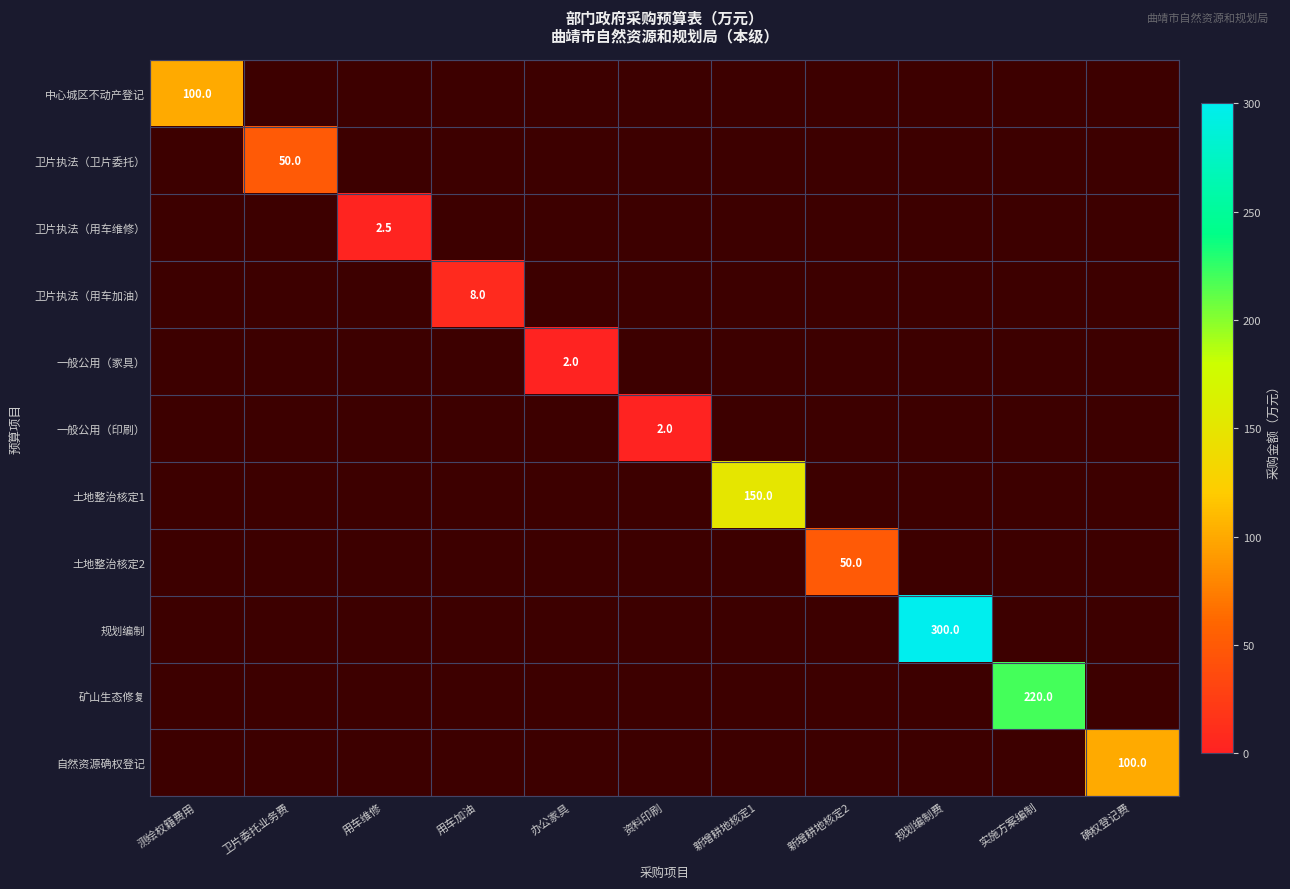

At which label is 卫片执法（卫片委托） closest to 25?

测绘权籍费用